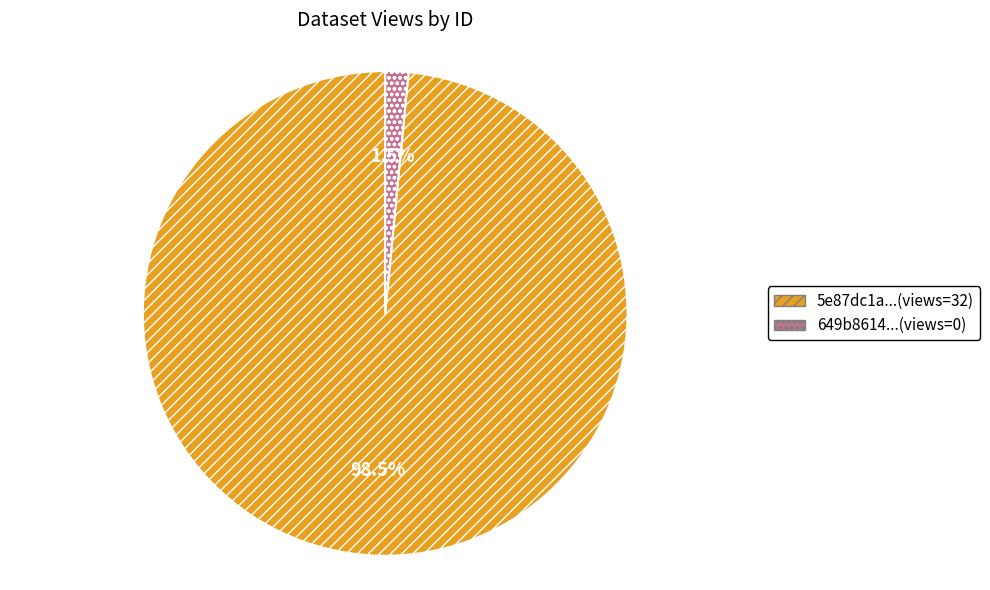

What is the largest slice in the pie chart?

5e87dc1a...(views=32)